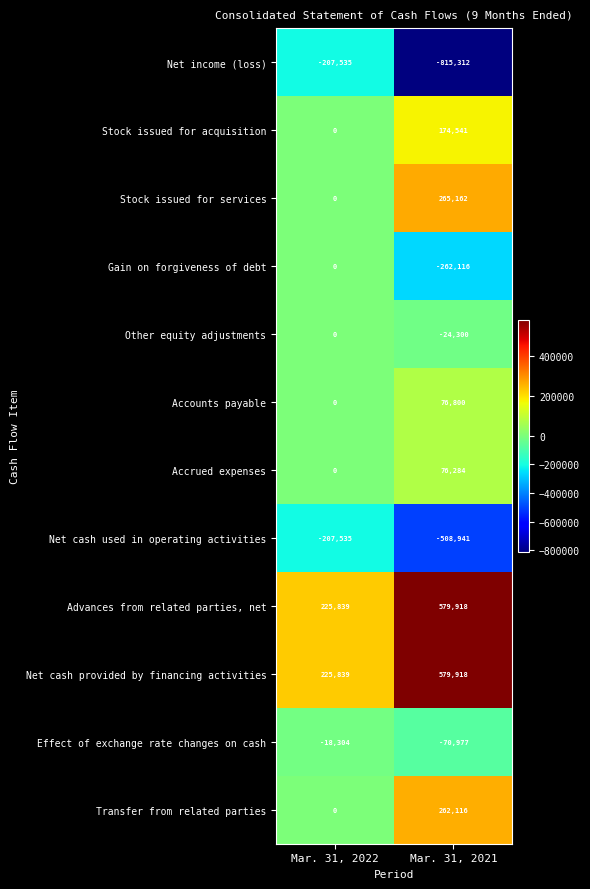

Read the Net cash used in operating activities value at Mar. 31, 2021, to the nearest 100.

-508900